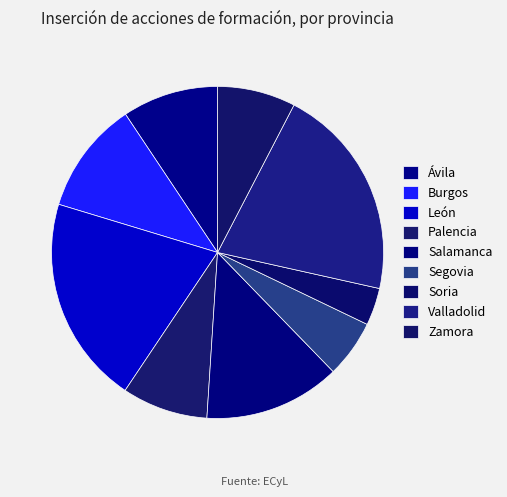

To the nearest percent, what is the combined percentage of Burgos and Zamora?

19%